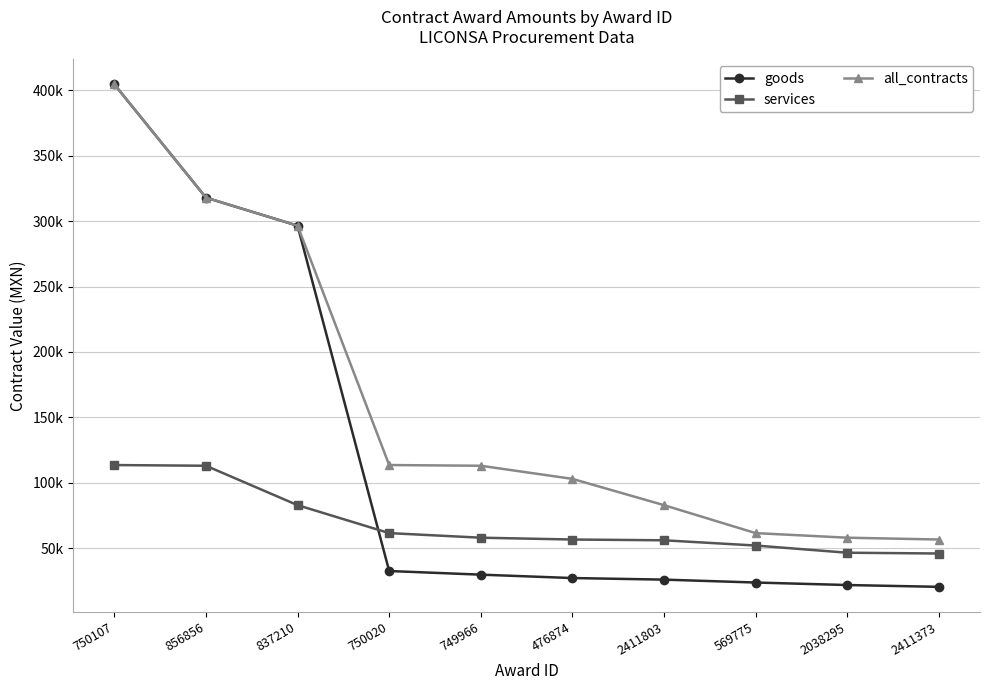

True or false: all_contracts and services cross at least once.

False